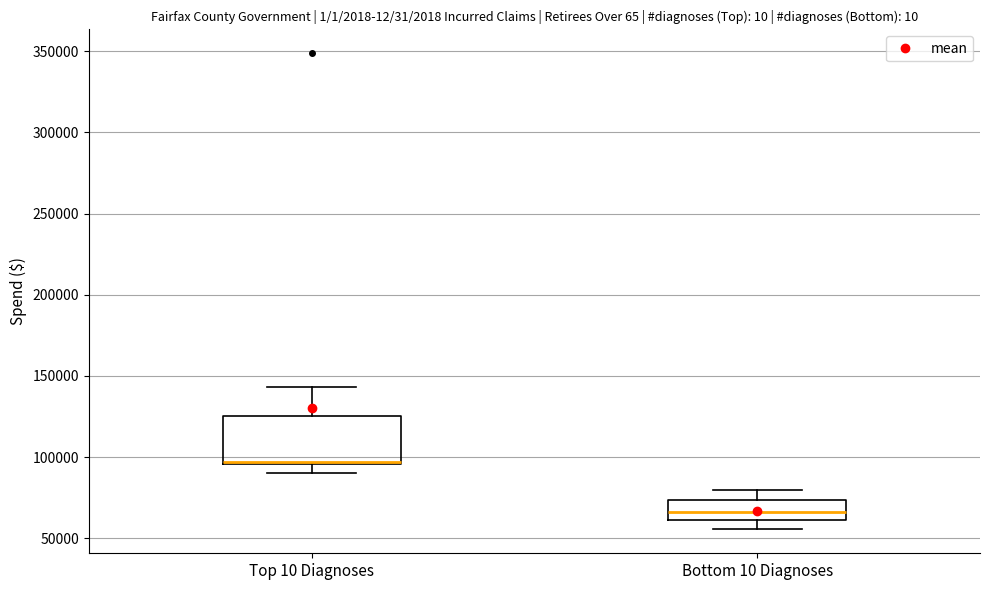

Reading left to right, transcribe this box plot: for each box, give where its median line is, the range the box spans, and where its two whiskers end, as read against the y-axis. The values are not printed on the chart, so give them approximately, as read against the axis.

Top 10 Diagnoses: median 95000 (drawn on the box's lower edge), box 95000 to 125000, whiskers 90000 to 145000
Bottom 10 Diagnoses: median 65000, box 60000 to 75000, whiskers 55000 to 80000